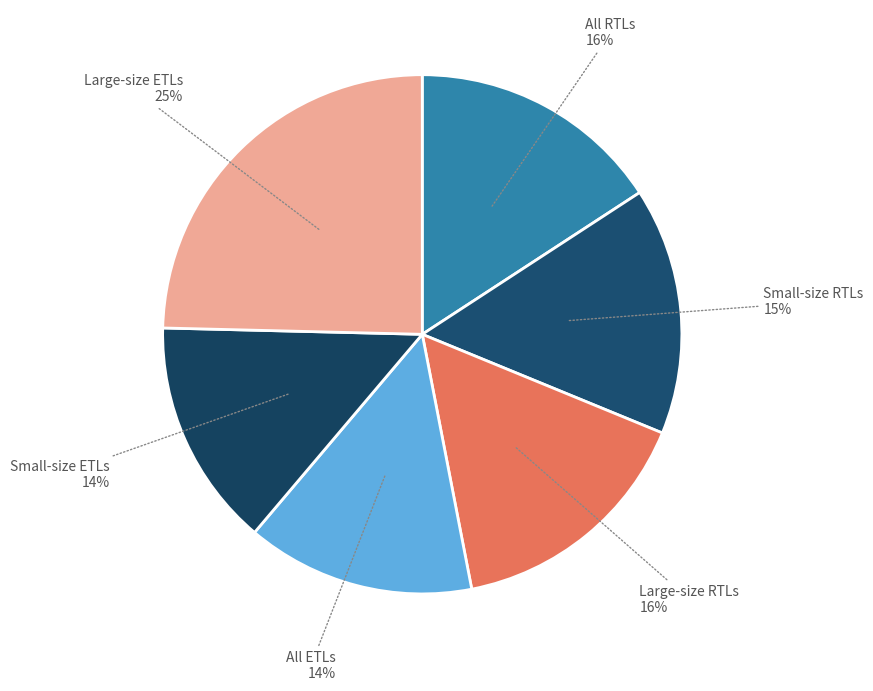

How many slices are in this pie chart?

6